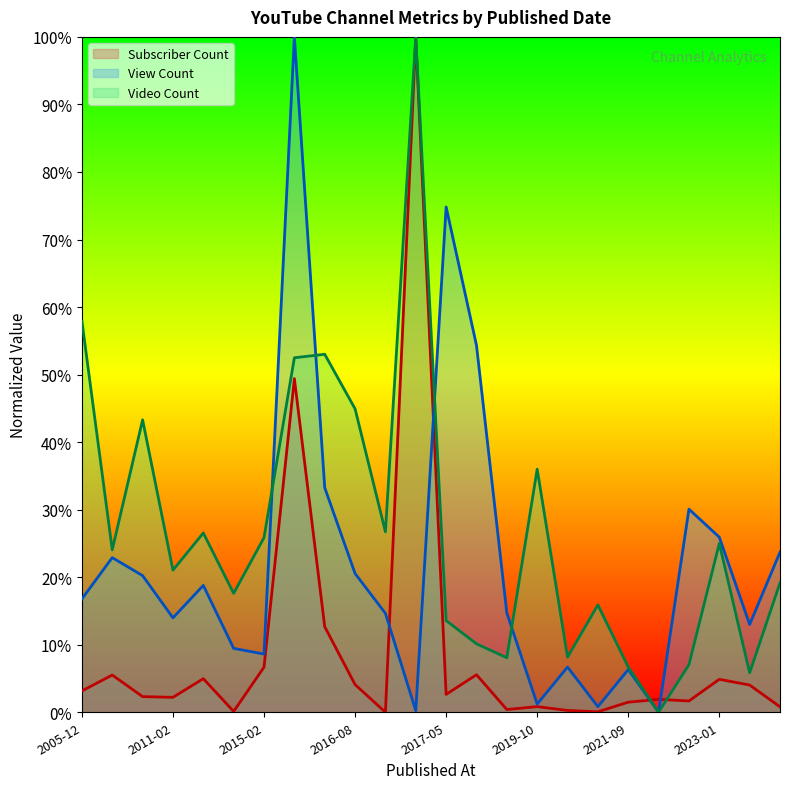

What is the spread (max minus min) of values at 2013-06-25?

21.6